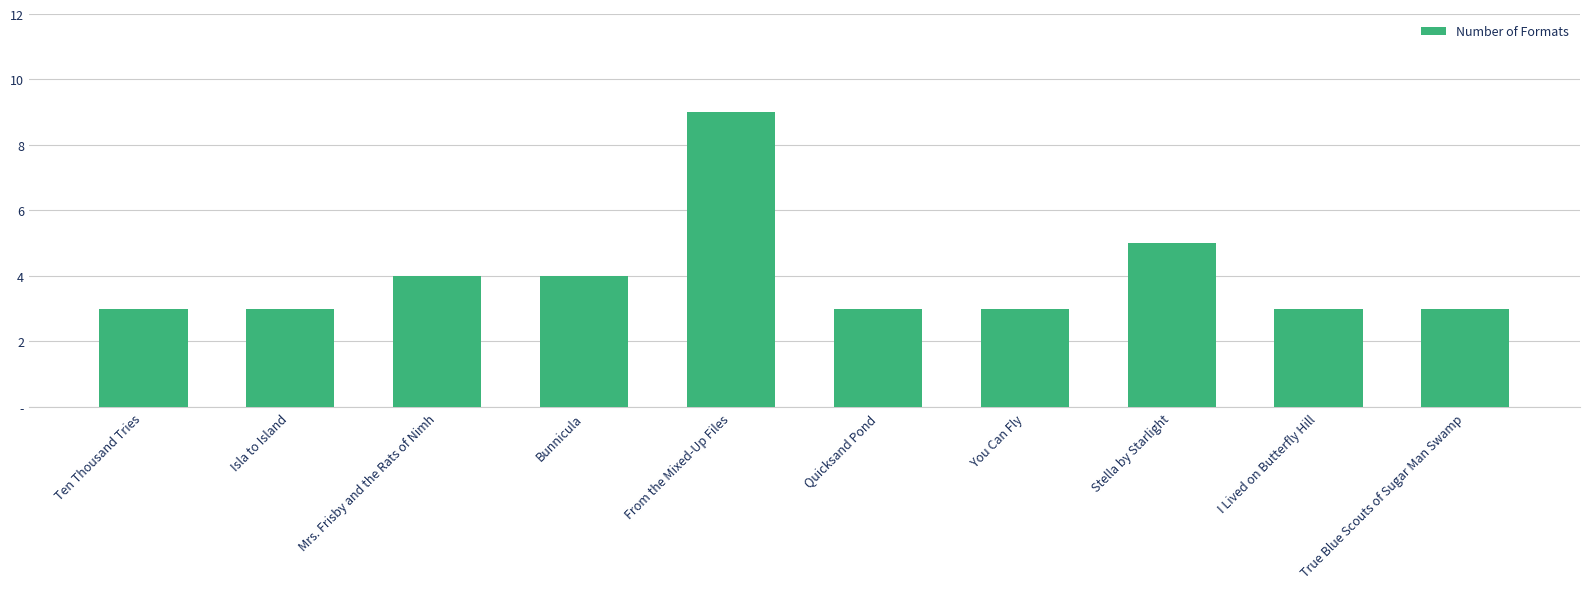

What is the sum of the values at Bunnicula and Stella by Starlight?

9